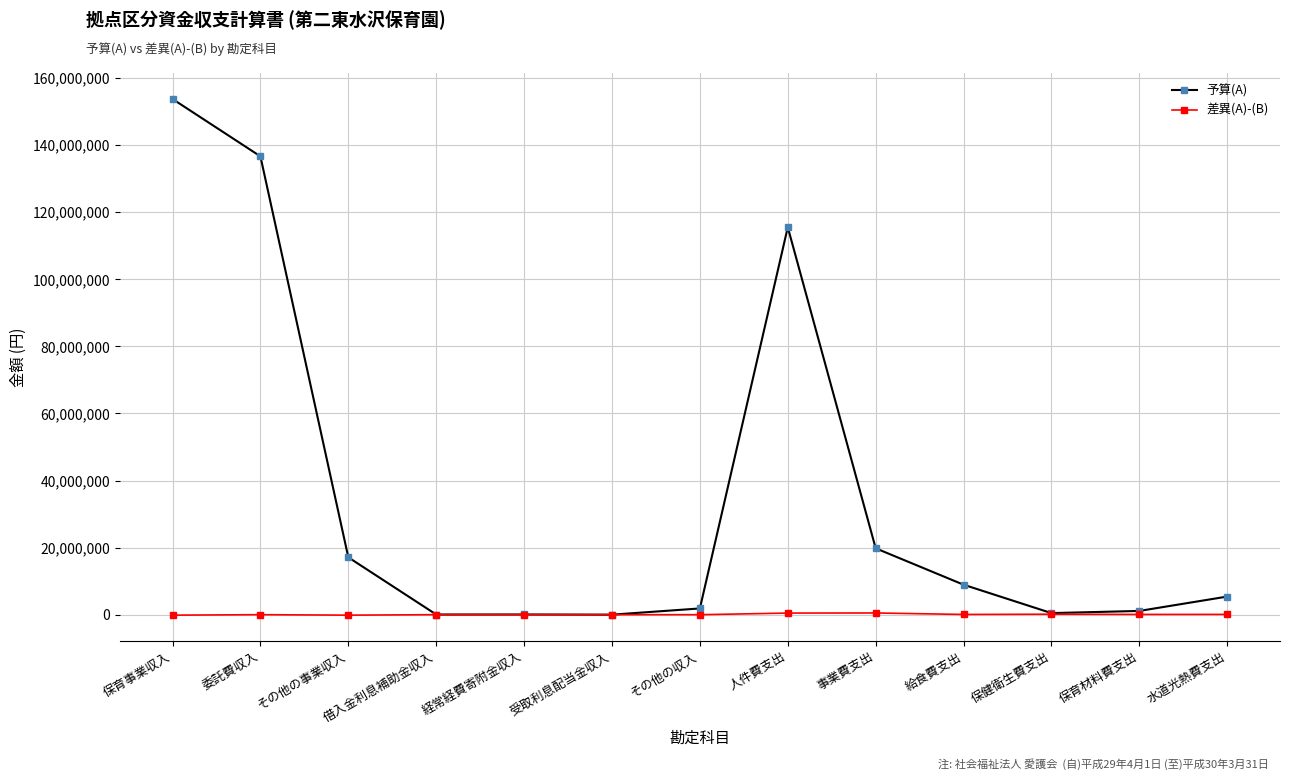

Is it true that 予算(A) equals 153762000 at 保育事業収入?

True